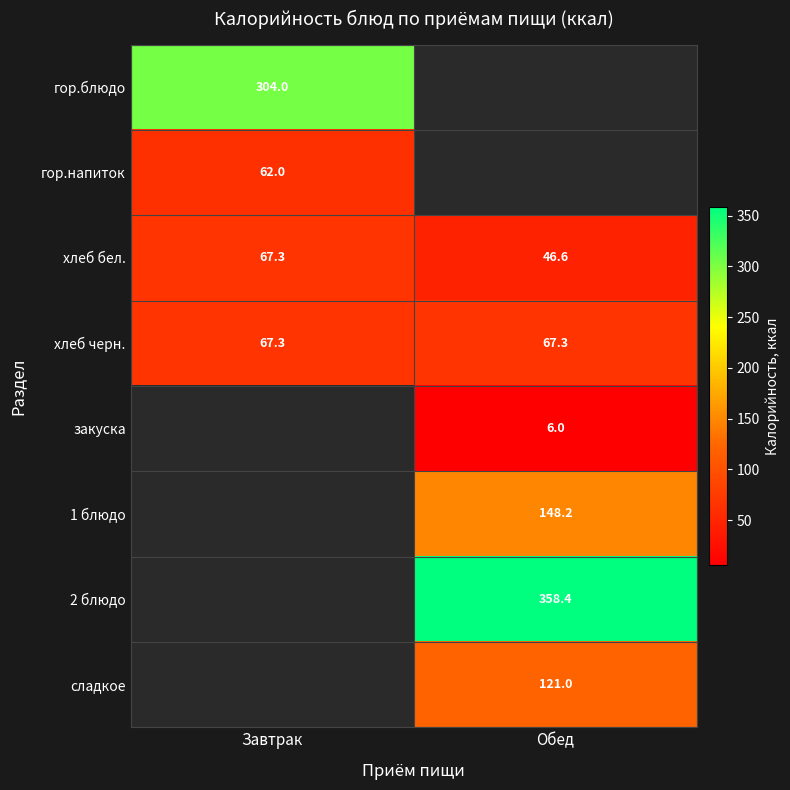

What is the greatest value displayed?

358.4